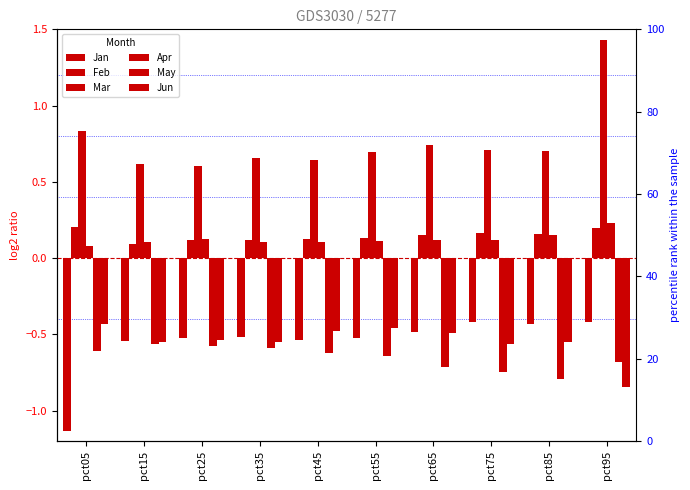

What is the sum of all Apr values?

1.3